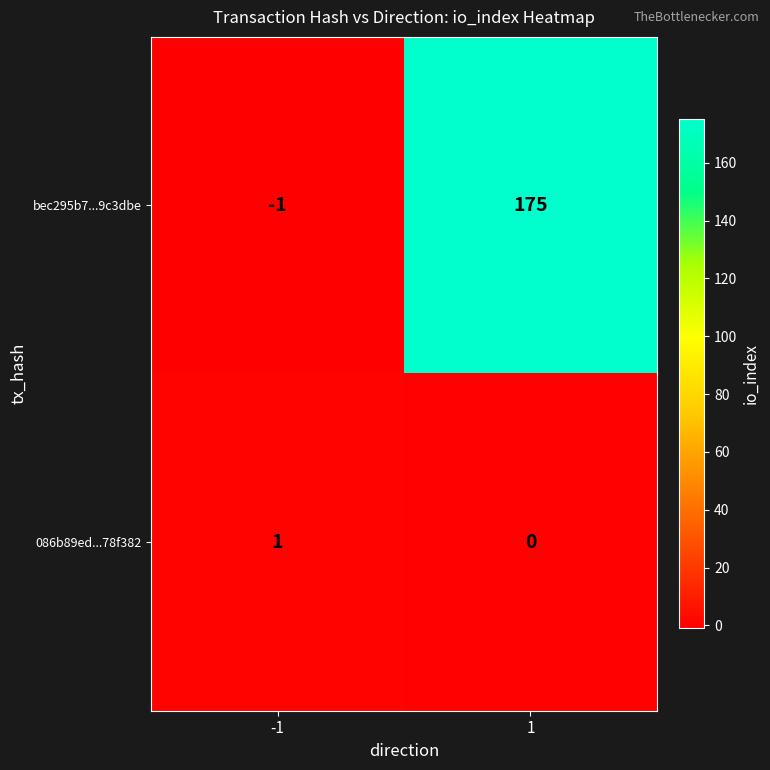

The value of bec295b7...9c3dbe at -1 is -2. True or false?

False